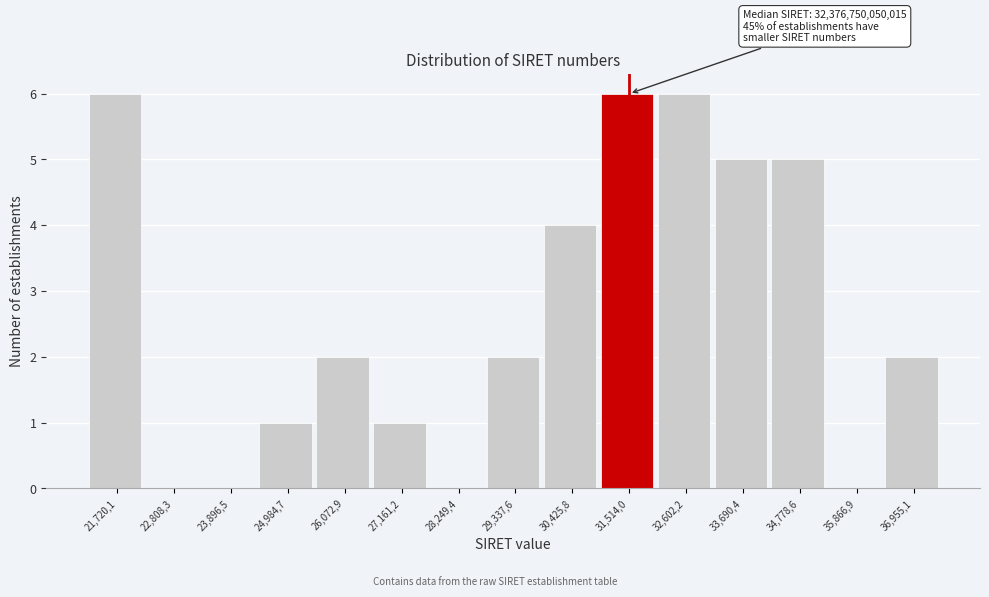

Reading left to right, extract all data points from this chart.

21,720,1=6	22,808,3=0	23,896,5=0	24,984,7=1	26,072,9=2	27,161,2=1	28,249,4=0	29,337,6=2	30,425,8=4	31,514,0=6	32,602,2=6	33,690,4=5	34,778,6=5	35,866,9=0	36,955,1=2